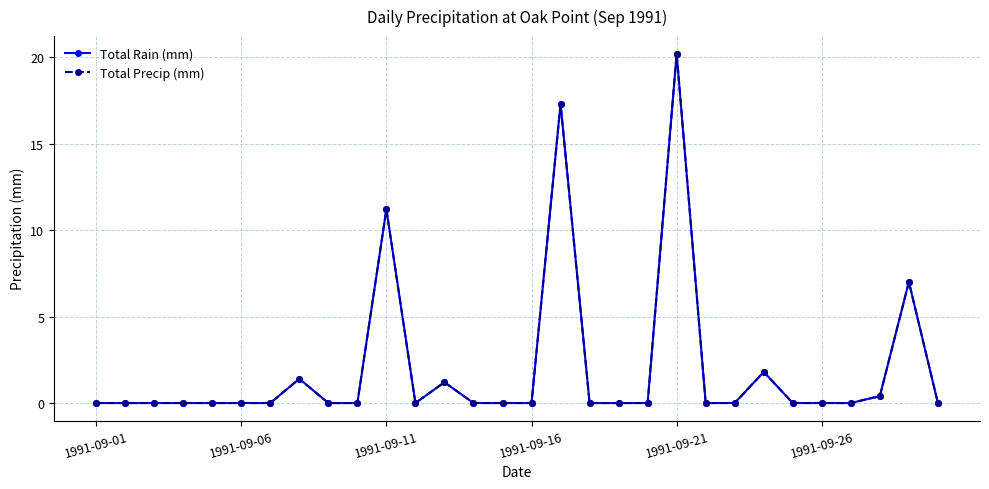

Which category has the lowest value in the Total Rain (mm) series?

1991-09-01